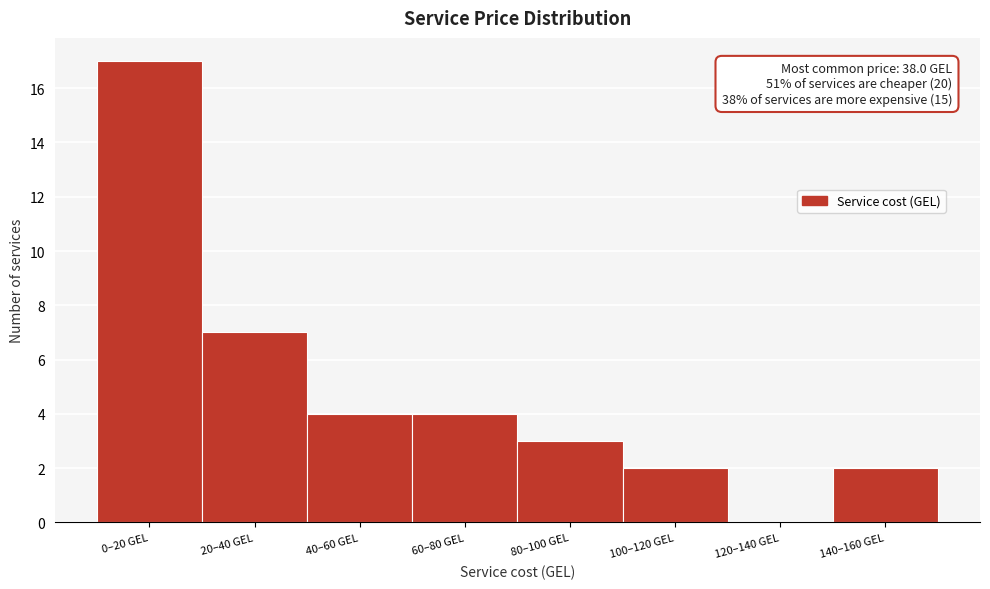

Reading right to left, extract all data points from this chart.

140–160 GEL=2	120–140 GEL=0	100–120 GEL=2	80–100 GEL=3	60–80 GEL=4	40–60 GEL=4	20–40 GEL=7	0–20 GEL=17